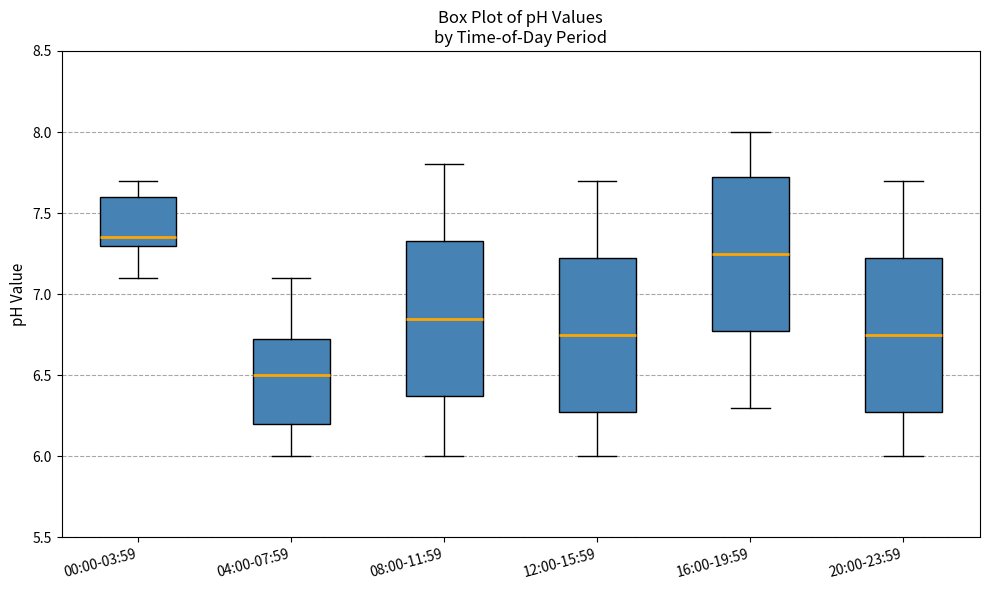

Reading left to right, read every box against the y-axis: the position of its median line, the range the box covers, and the ends of its whiskers. The values are not printed on the chart, so give them approximately, as read against the axis.

00:00-03:59: median 7.35, box 7.30 to 7.60, whiskers 7.10 to 7.70
04:00-07:59: median 6.50, box 6.20 to 6.75, whiskers 6.00 to 7.10
08:00-11:59: median 6.85, box 6.40 to 7.35, whiskers 6.00 to 7.80
12:00-15:59: median 6.75, box 6.30 to 7.25, whiskers 6.00 to 7.70
16:00-19:59: median 7.25, box 6.80 to 7.75, whiskers 6.30 to 8.00
20:00-23:59: median 6.75, box 6.30 to 7.25, whiskers 6.00 to 7.70